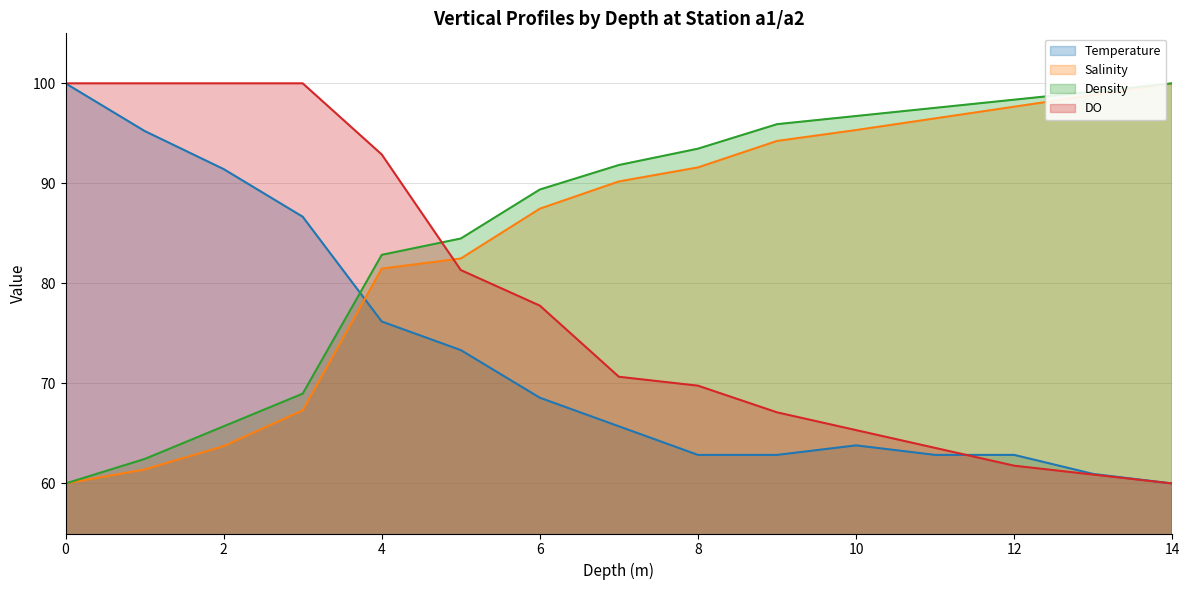

At which label is Temperature closest to 80?

4